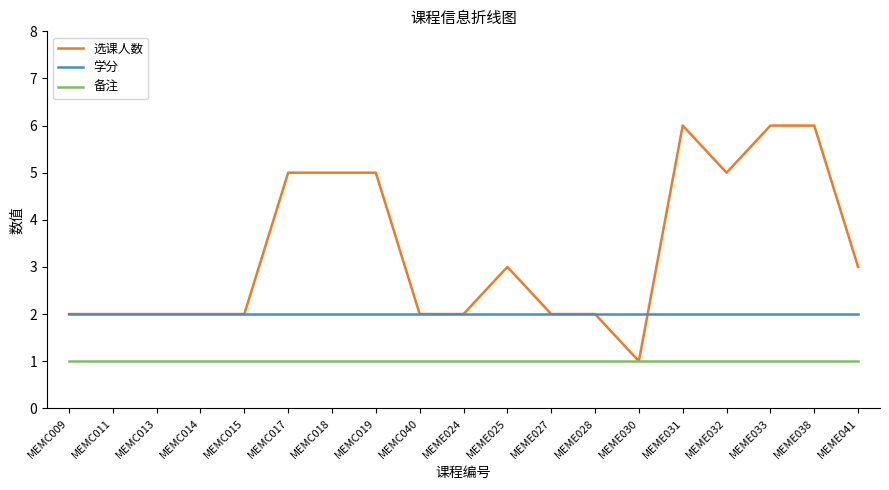

Is the value of 备注 at MEMC040 greater than the value of 学分 at MEMC013?

No